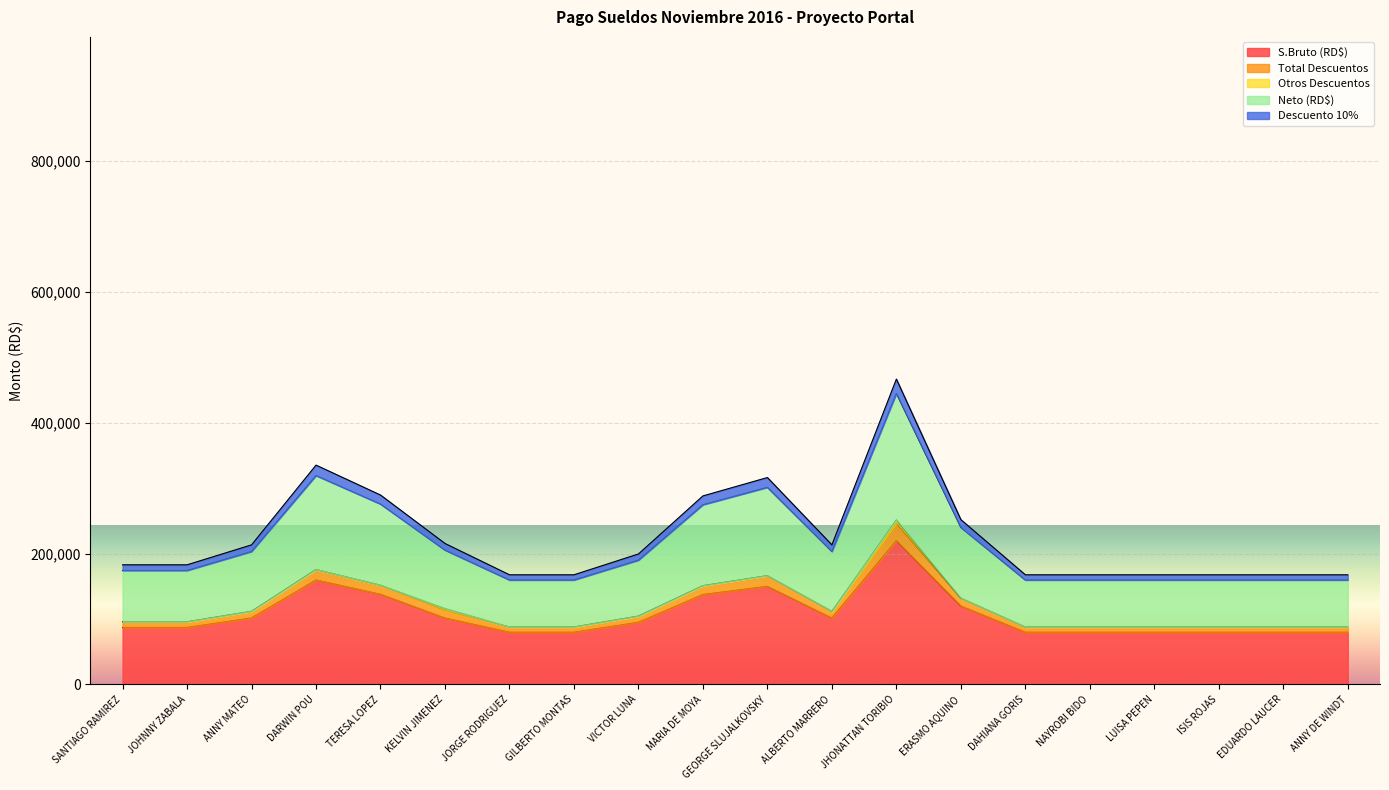

How many interior local peaks does the S.Bruto (RD$) series have?

3